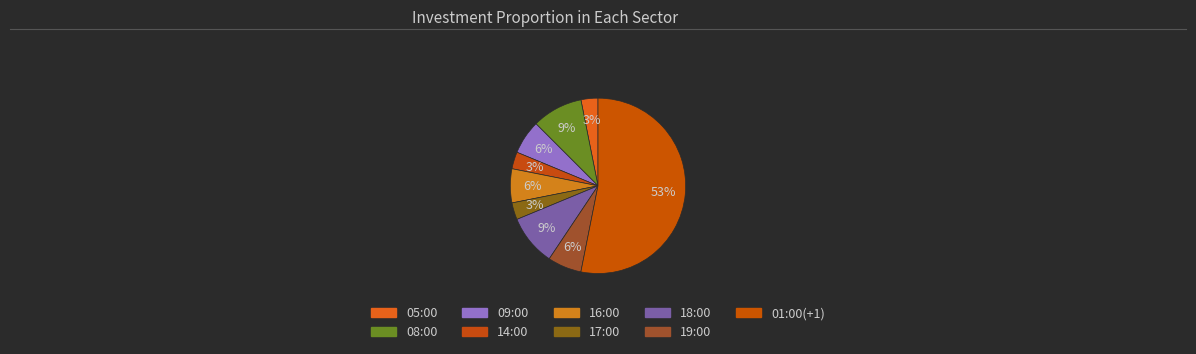

Which has a higher value, 17:00 or 14:00?

17:00